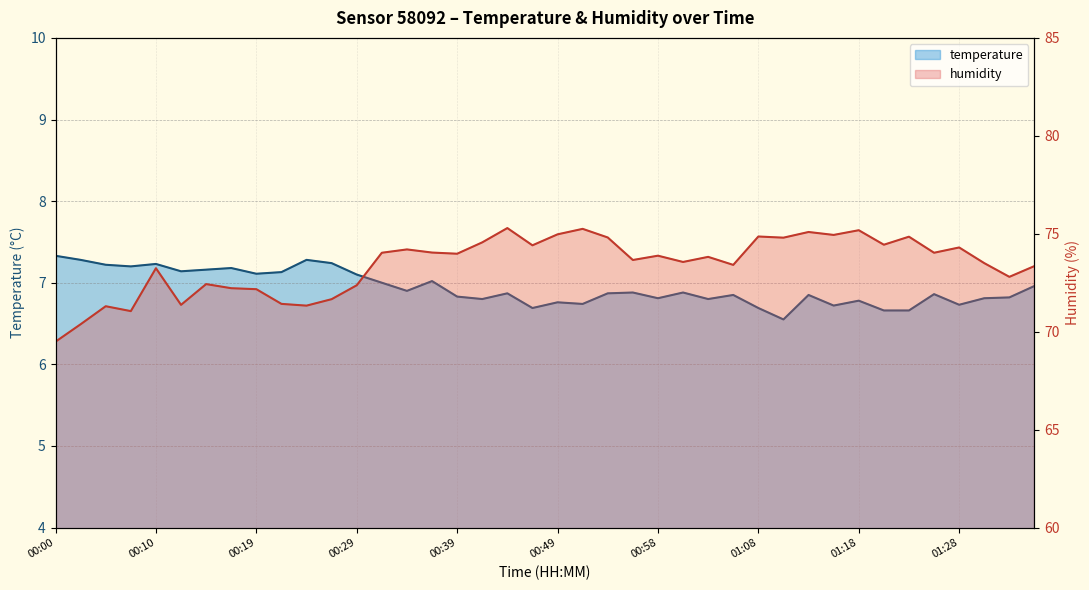

Which category has the lowest value in the humidity series?

00:00